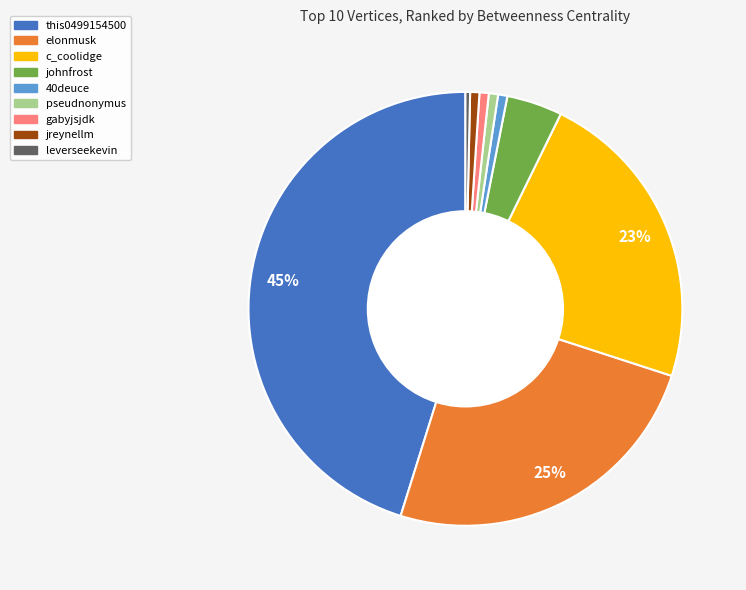

Does pseudnonymus represent more than half of the total?

No